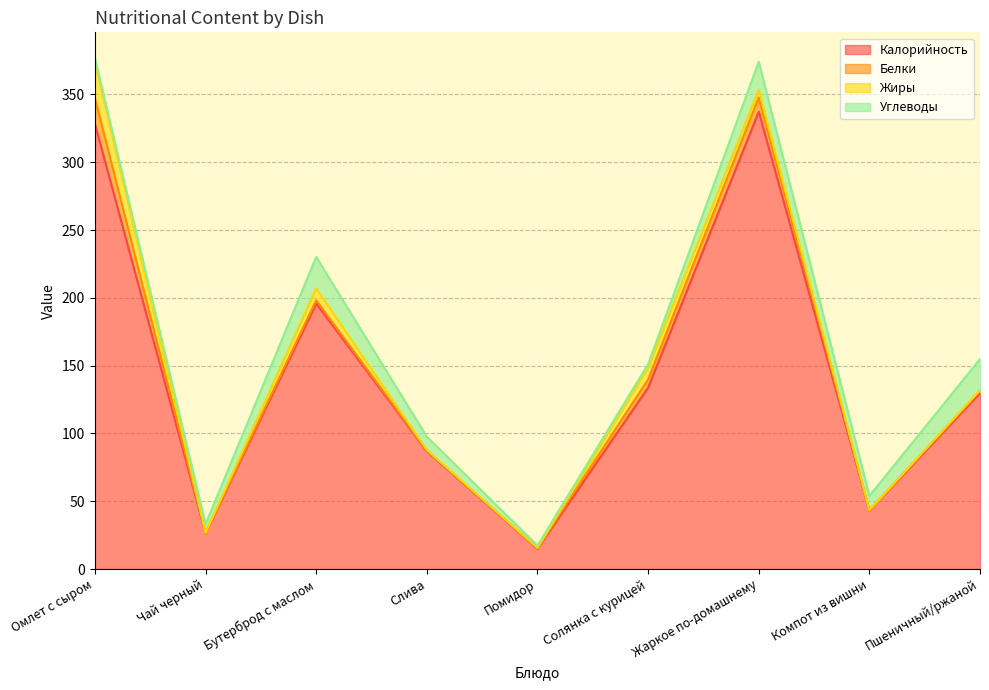

What is the difference between the maximum and minimum values in the Жиры series?

26.7